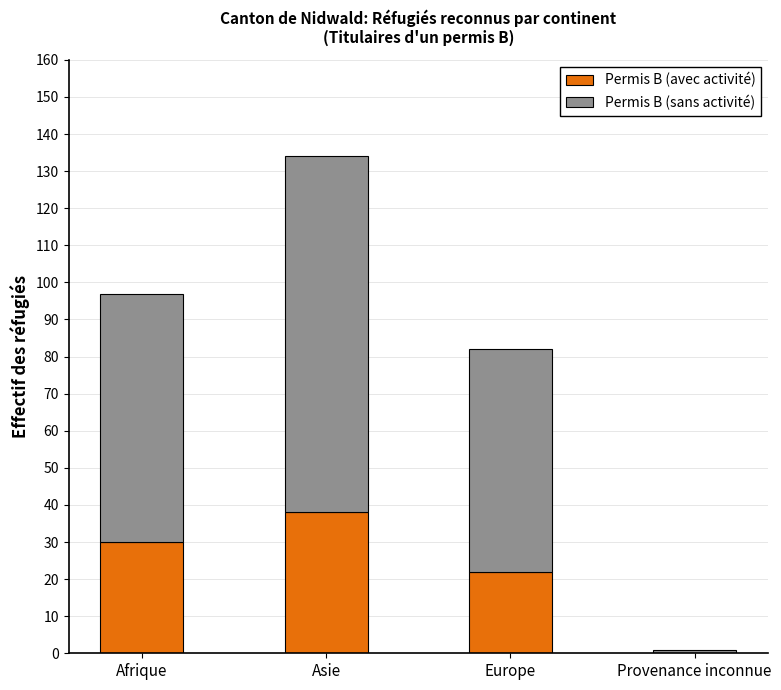

True or false: Permis B (avec activité) has a value of 30 at Afrique.

True